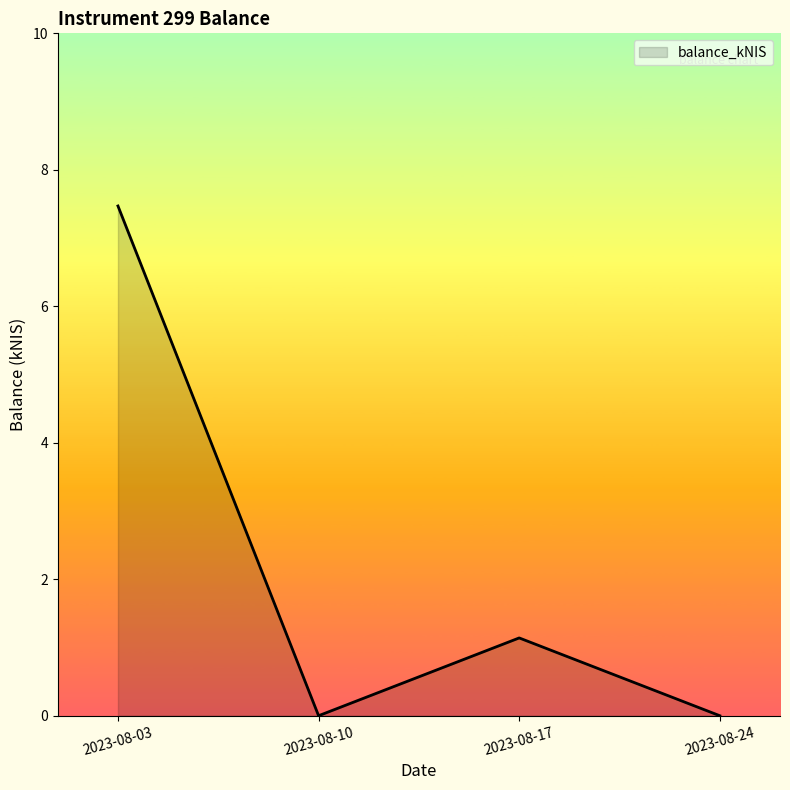

What is the sum of the values at 2023-08-10 and 2023-08-03?

7.5